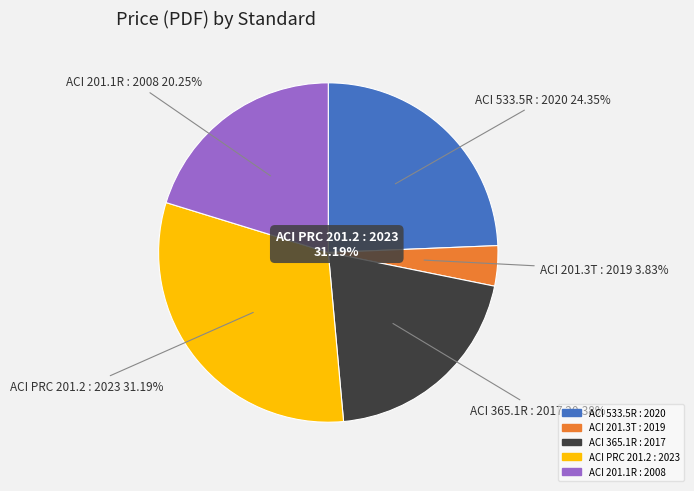

True or false: ACI PRC 201.2 : 2023 accounts for 31% of the total.

True